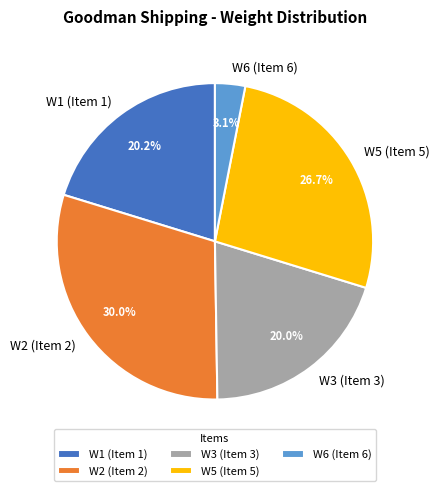

To the nearest percent, what percentage of the pie is W6 (Item 6)?

3%